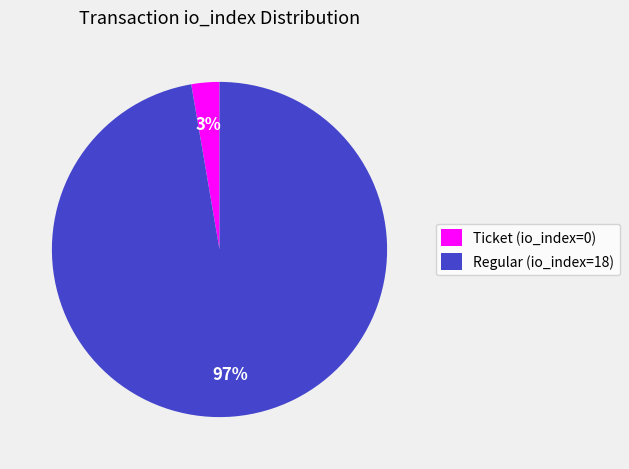

What is the smallest slice in the pie chart?

Ticket (io_index=0)